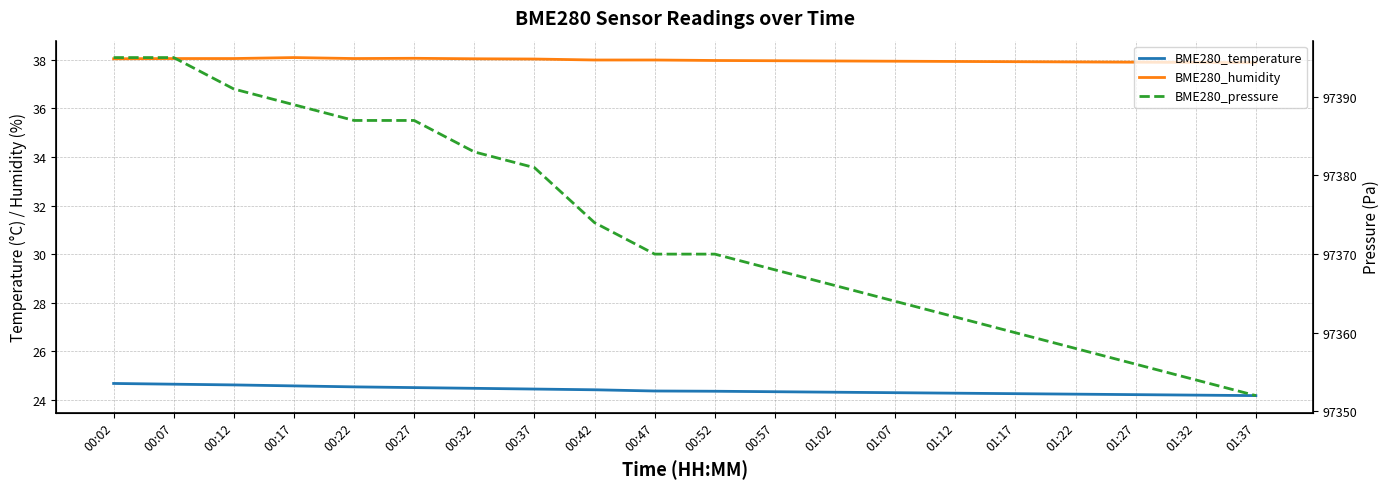

Which category has the highest value in the BME280_pressure series?

00:02